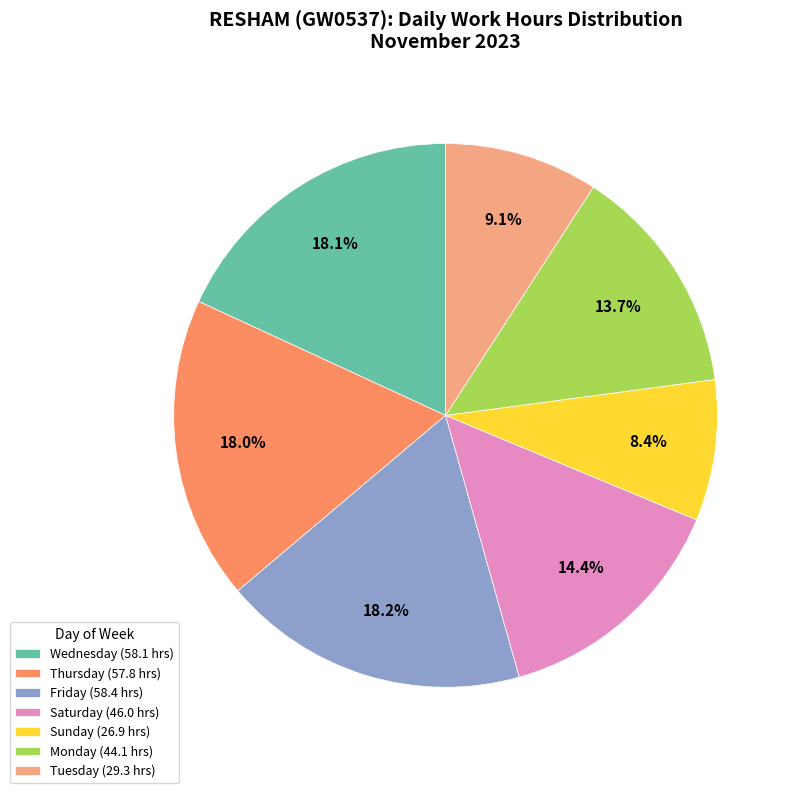

Approximately how many times larger is the value at Tuesday (29.3 hrs) compared to Saturday (46.0 hrs)?

0.6